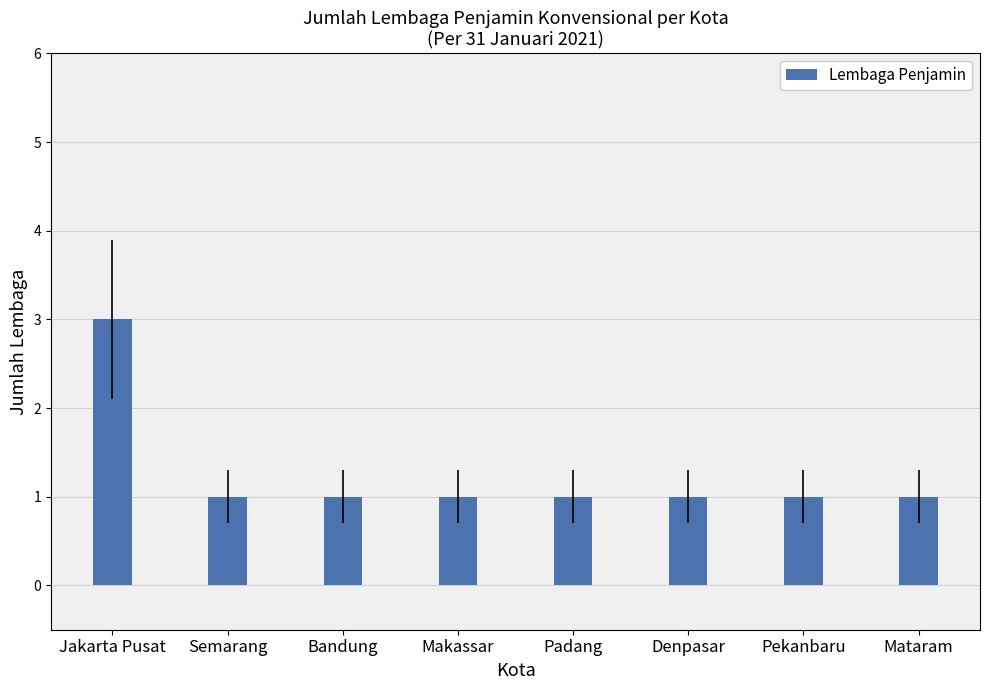

True or false: the data shows 0 at Makassar.

False